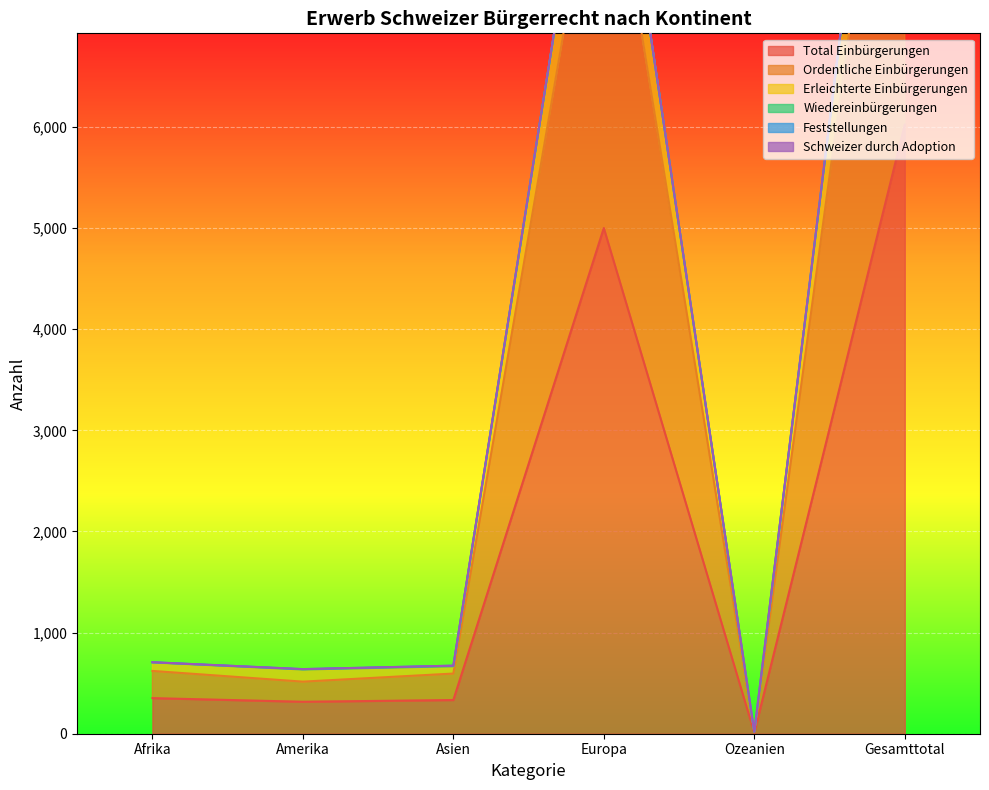

What is the maximum value for Total Einbürgerungen?

6023